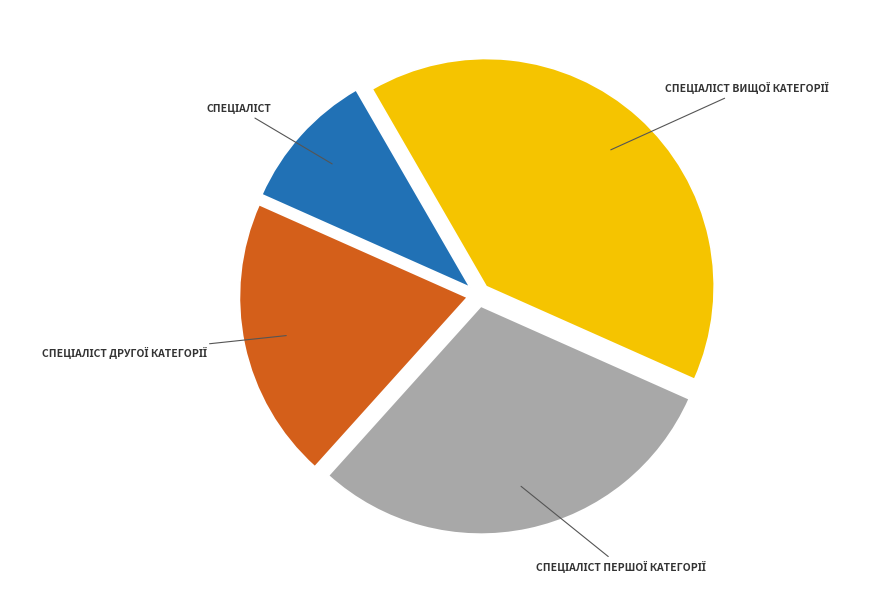

Does any single category account for the majority?

No